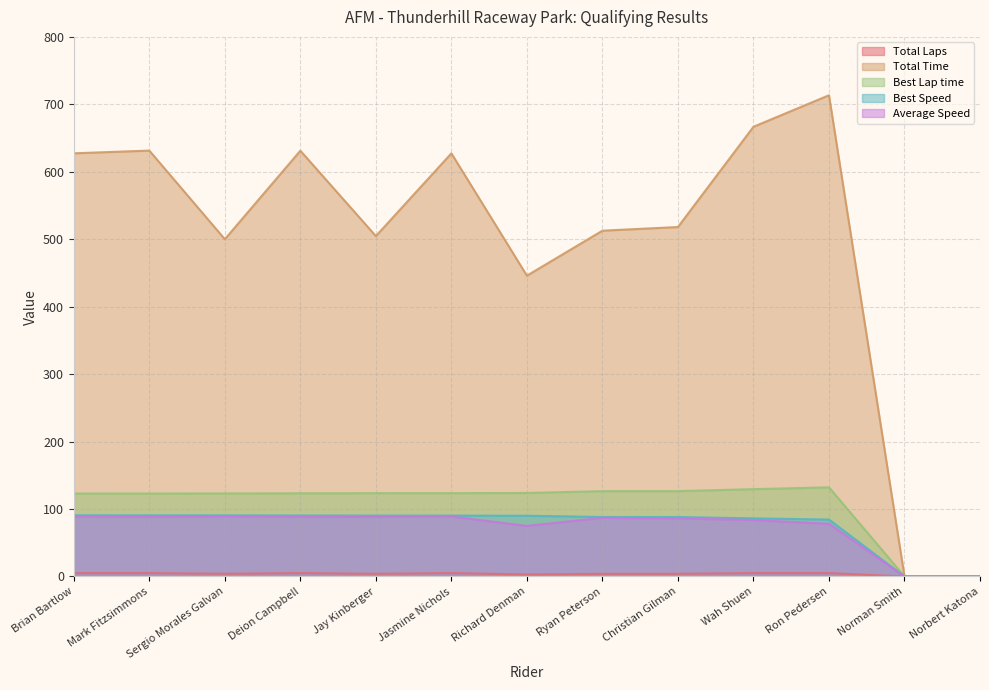

Reading left to right, list all the values displayed in this chart.

Total Laps: Brian Bartlow=5.0	Mark Fitzsimmons=5.0	Sergio Morales Galvan=4.0	Deion Campbell=5.0	Jay Kinberger=4.0	Jasmine Nichols=5.0	Richard Denman=3.0	Ryan Peterson=4.0	Christian Gilman=4.0	Wah Shuen=5.0	Ron Pedersen=5.0	Norman Smith=0.0	Norbert Katona=0.0
Total Time: Brian Bartlow=627.4	Mark Fitzsimmons=631.4	Sergio Morales Galvan=500.1	Deion Campbell=631.3	Jay Kinberger=504.7	Jasmine Nichols=627.4	Richard Denman=446.0	Ryan Peterson=512.7	Christian Gilman=518.1	Wah Shuen=666.7	Ron Pedersen=713.5	Norman Smith=0.0	Norbert Katona=0.0
Best Lap time: Brian Bartlow=123.0	Mark Fitzsimmons=123.0	Sergio Morales Galvan=123.1	Deion Campbell=123.4	Jay Kinberger=123.5	Jasmine Nichols=123.6	Richard Denman=123.8	Ryan Peterson=126.5	Christian Gilman=126.5	Wah Shuen=129.5	Ron Pedersen=132.2	Norman Smith=0.0	Norbert Katona=0.0
Best Speed: Brian Bartlow=90.7	Mark Fitzsimmons=90.7	Sergio Morales Galvan=90.6	Deion Campbell=90.5	Jay Kinberger=90.3	Jasmine Nichols=90.3	Richard Denman=90.1	Ryan Peterson=88.2	Christian Gilman=88.2	Wah Shuen=86.2	Ron Pedersen=84.4	Norman Smith=0.0	Norbert Katona=0.0
Average Speed: Brian Bartlow=88.9	Mark Fitzsimmons=88.4	Sergio Morales Galvan=89.3	Deion Campbell=88.4	Jay Kinberger=88.4	Jasmine Nichols=88.9	Richard Denman=75.1	Ryan Peterson=87.1	Christian Gilman=86.2	Wah Shuen=83.7	Ron Pedersen=78.2	Norman Smith=0.0	Norbert Katona=0.0